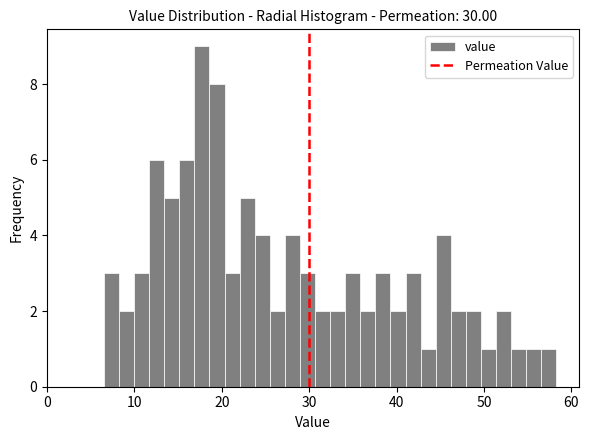

Around what value on the x-axis is the tallest bar? Give the approximate position of its centre, as read against the axis.

18